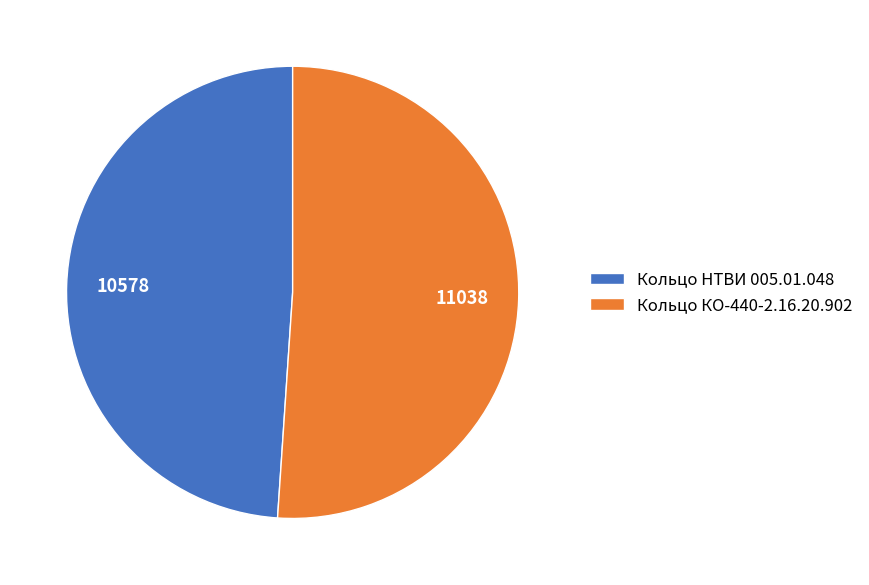

Which slice is the largest?

Кольцо КО-440-2.16.20.902